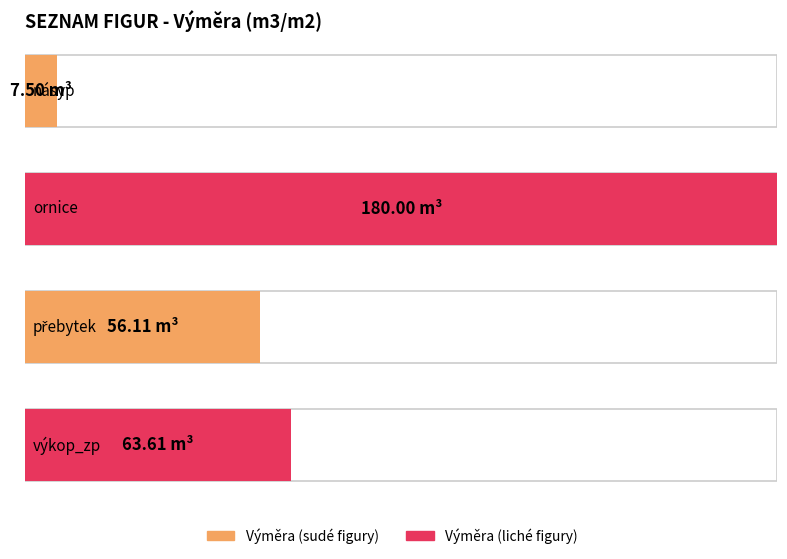

What is the change in value from ornice to přebytek?

-123.9